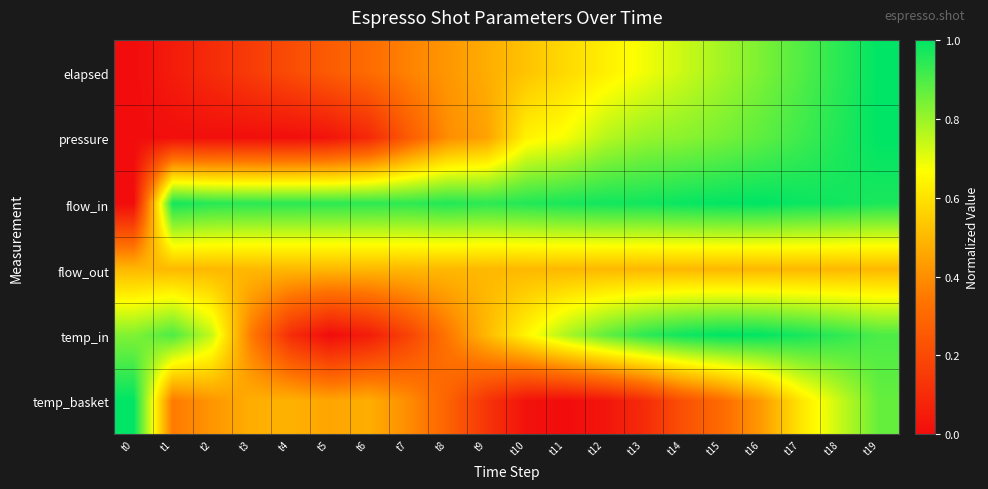

Rank the series by their maximum value, from highest to lowest.

elapsed, pressure, flow_in, temp_in, temp_basket, flow_out